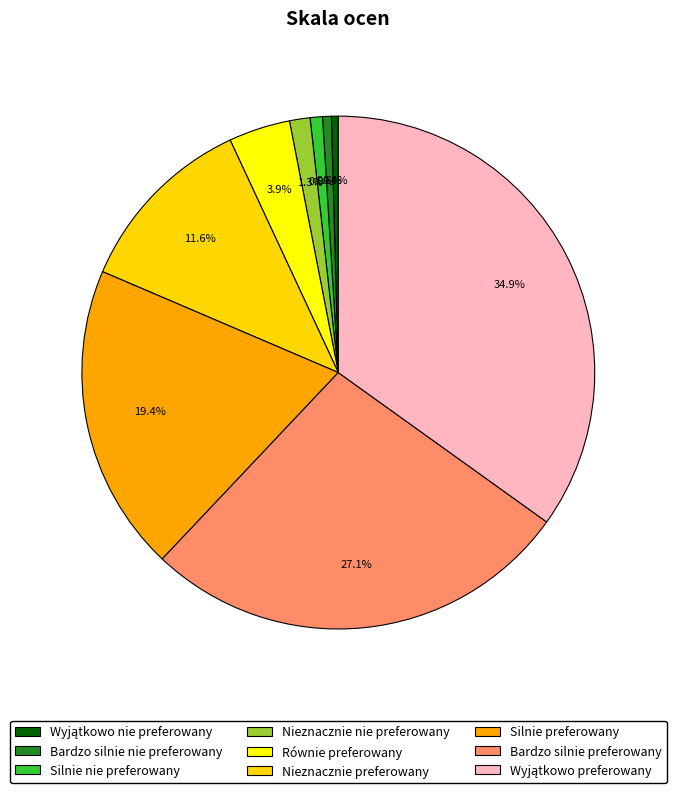

Count the number of slices in the pie.

9